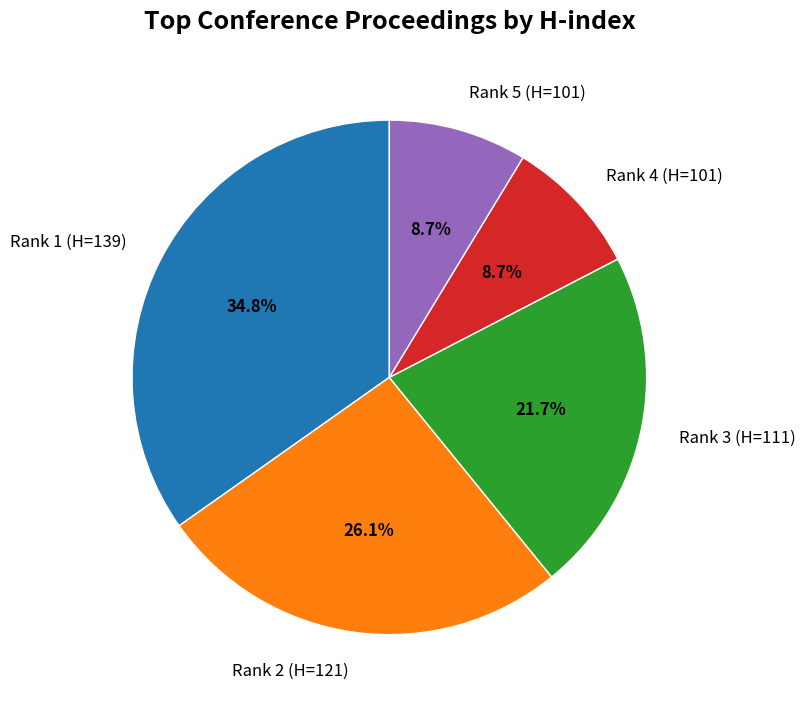

Is there a majority slice in this chart?

No